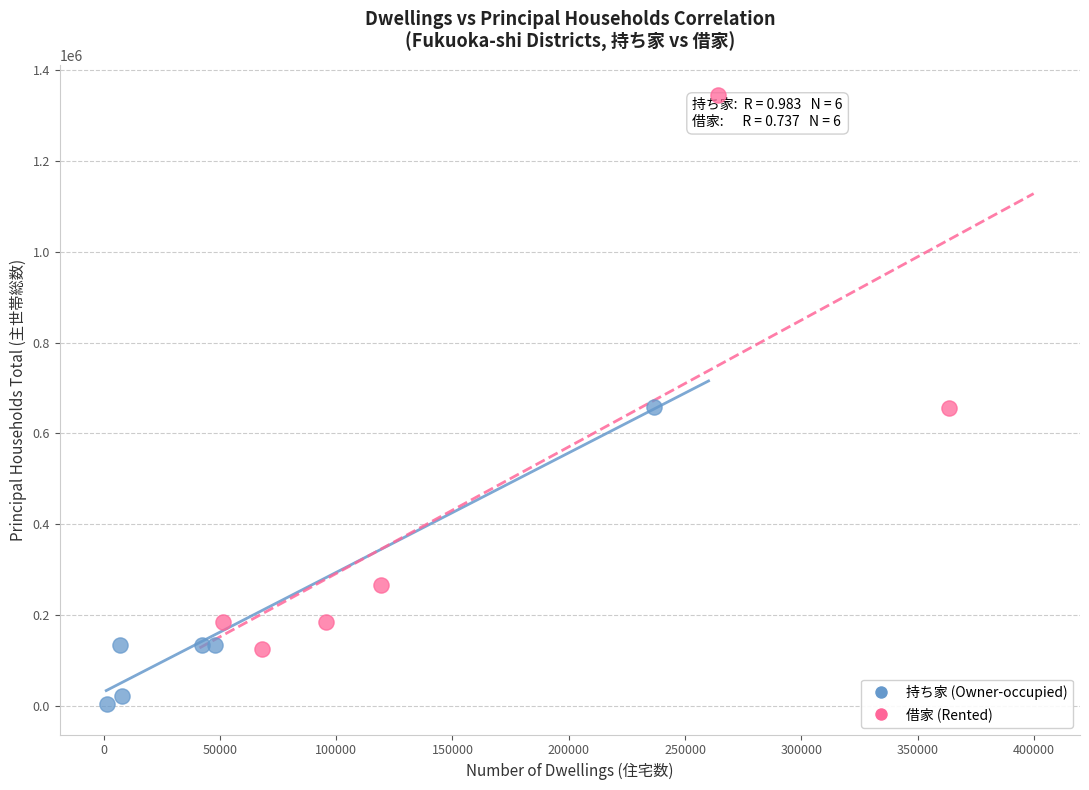

Which series has the widest spread of Y values?

借家 (Rented)